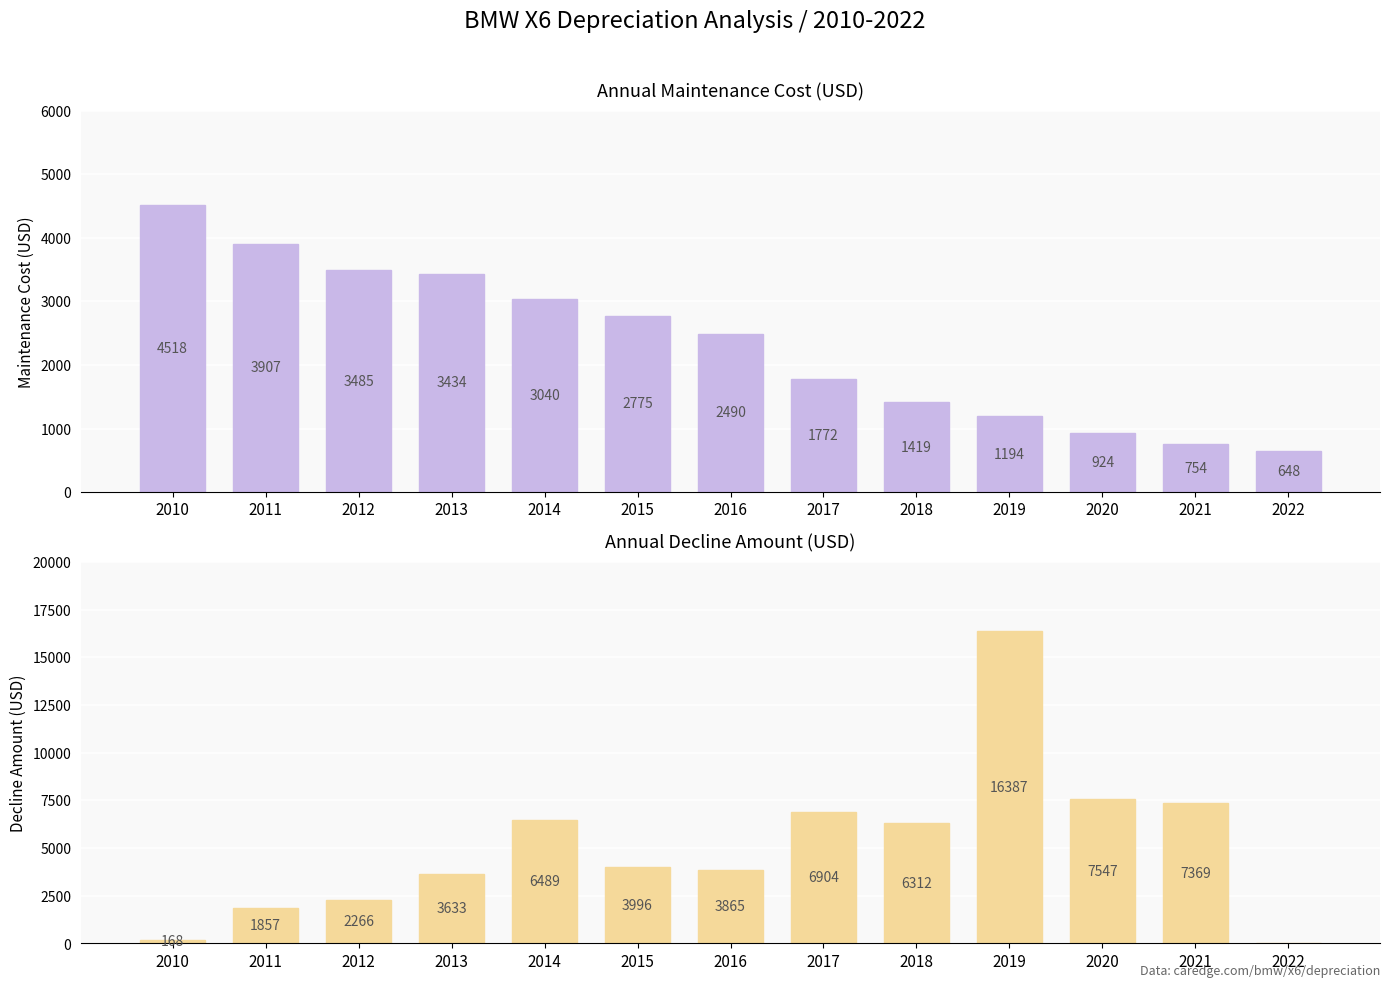

What is the difference between the maximum and minimum values in the Maintenance series?

3870